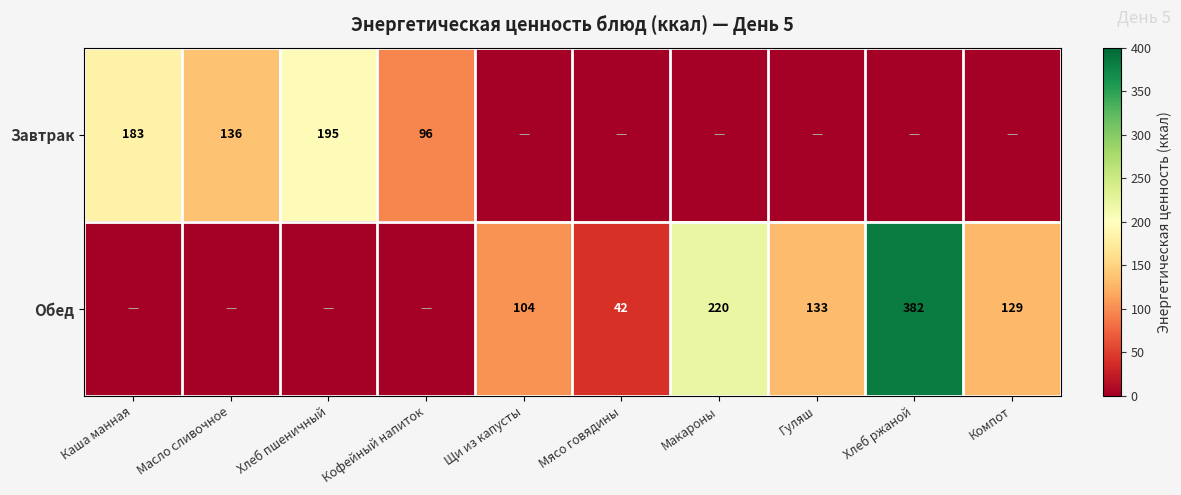

Is it true that Завтрак equals 56 at Хлеб пшеничный?

False